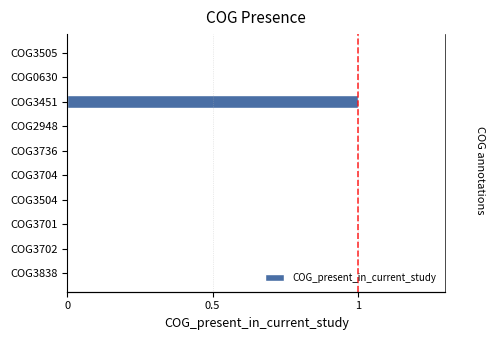

Reading left to right, list all the values displayed in this chart.

0	0	0	0	0	0	0	1	0	0